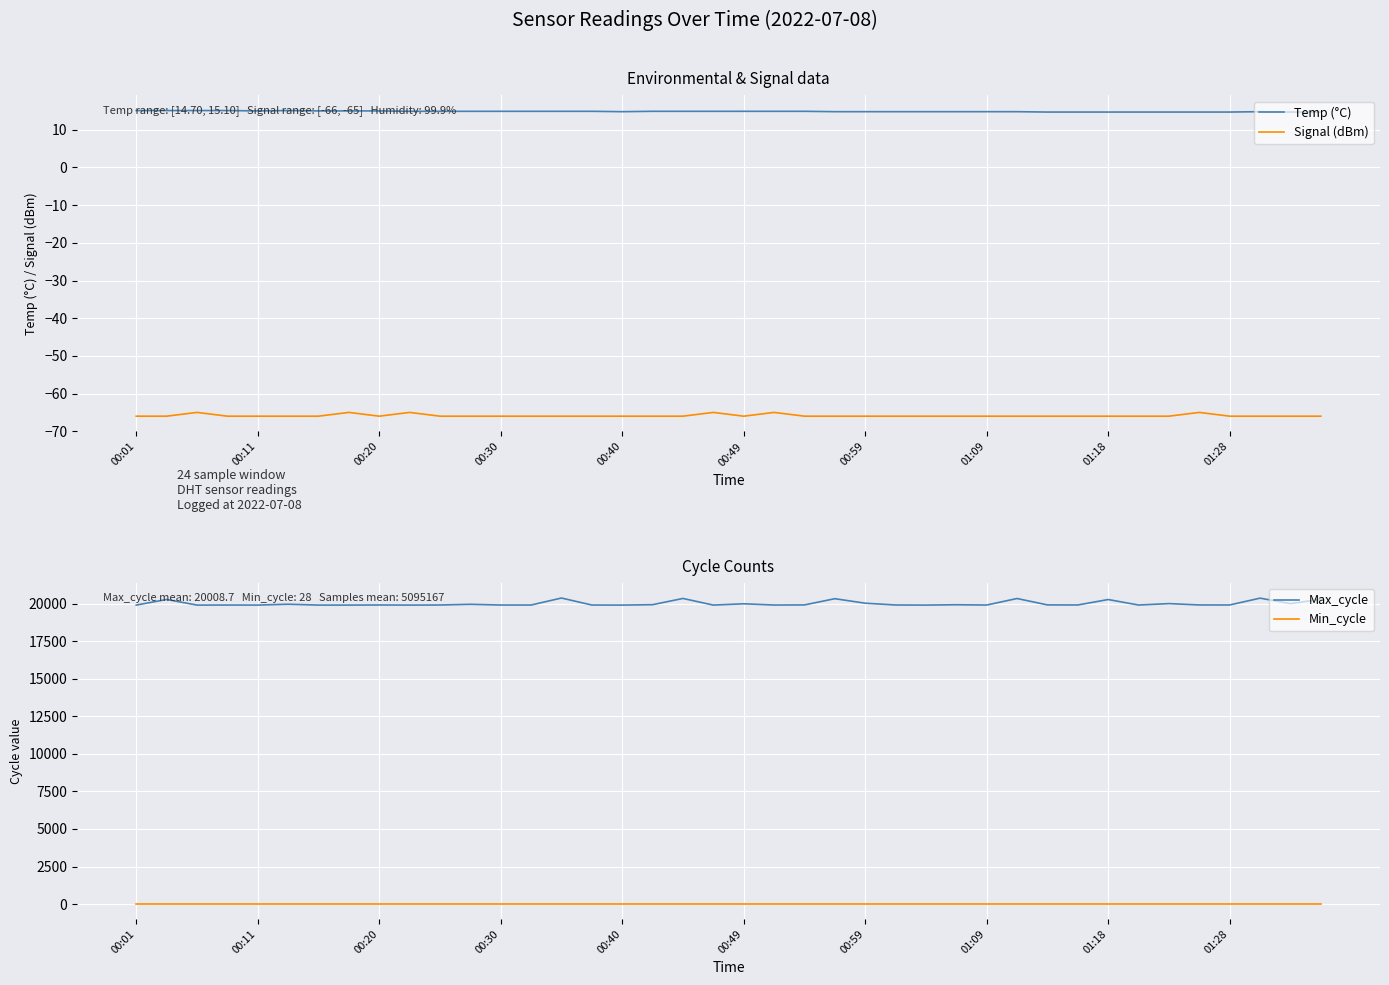

Which series changed the most between 12 and 29?

Max_cycle